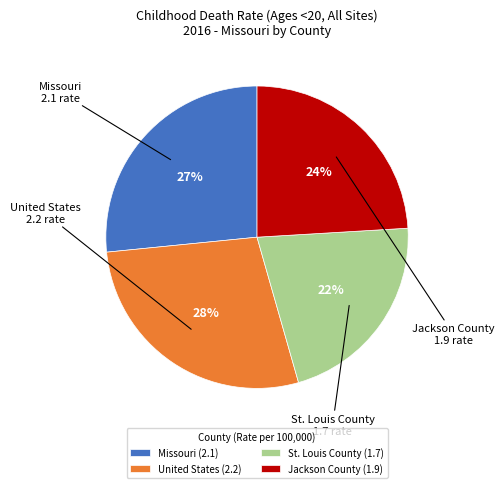

Rank the categories by value from highest to lowest.

United States, Missouri, Jackson County, St. Louis County